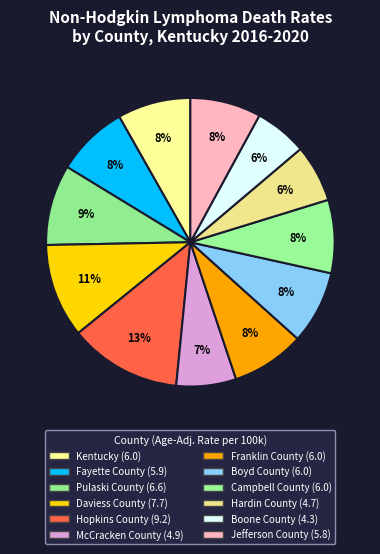

Rank the categories by value from highest to lowest.

Hopkins County, Daviess County, Pulaski County, Kentucky, Franklin County, Boyd County, Campbell County, Fayette County, Jefferson County, McCracken County, Hardin County, Boone County